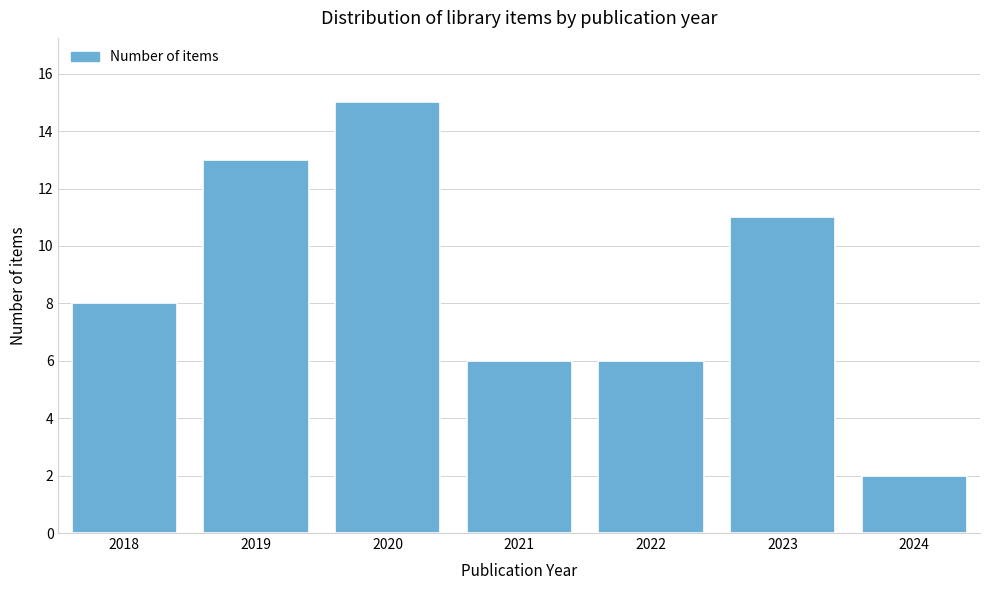

Reading left to right, extract all data points from this chart.

2018=8	2019=13	2020=15	2021=6	2022=6	2023=11	2024=2